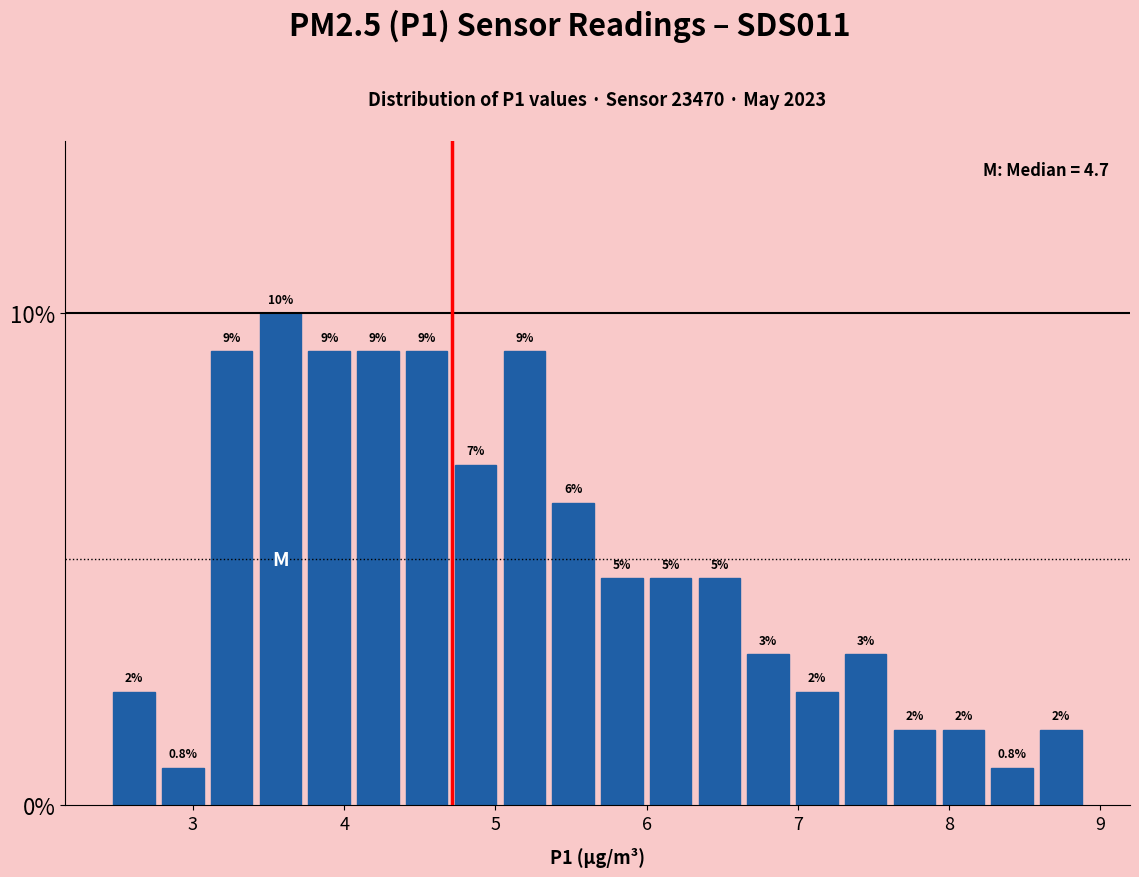

Read against the x-axis, roughly where is the centre of the tallest bar?

3.6